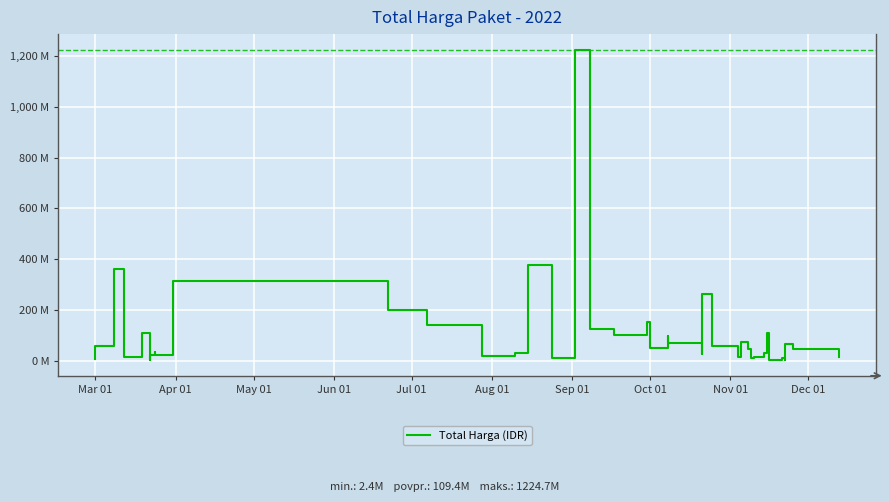

The value at 11 is 42031216. True or false?

False